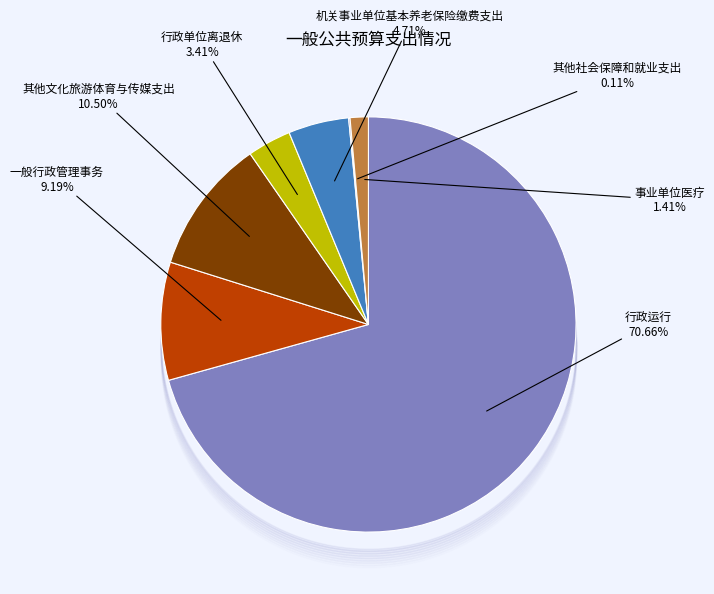

Is the sum of 其他文化旅游体育与传媒支出 and 行政单位离退休 greater than half?

No